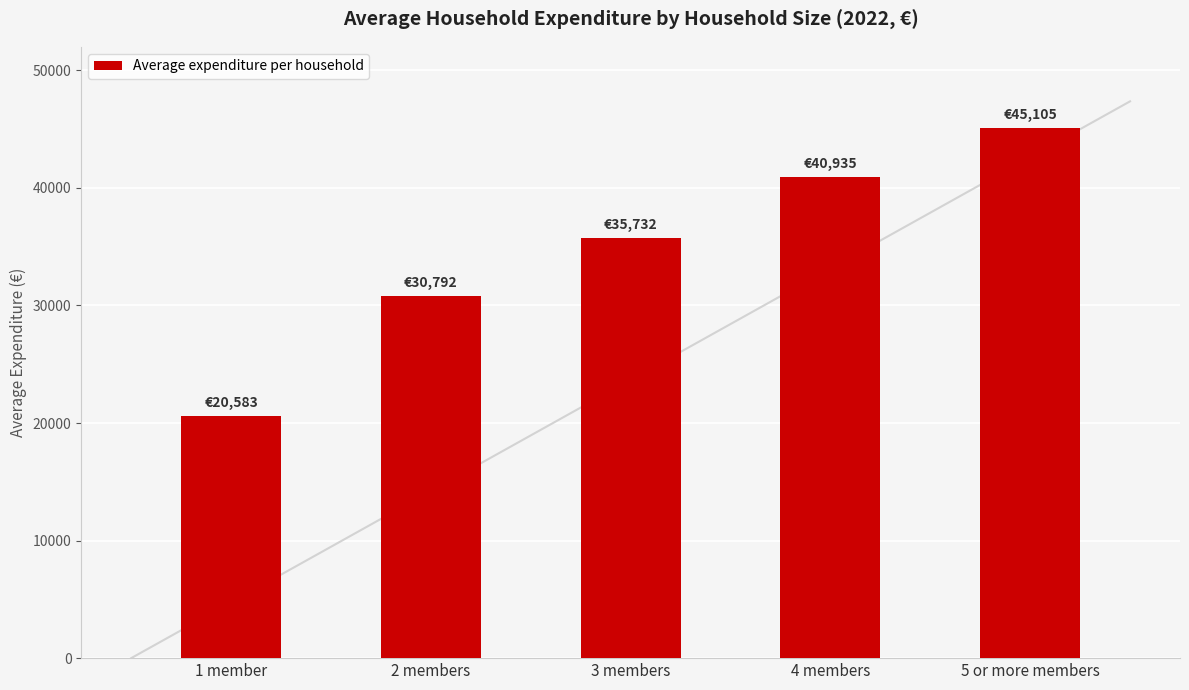

Are the bars horizontal?

No